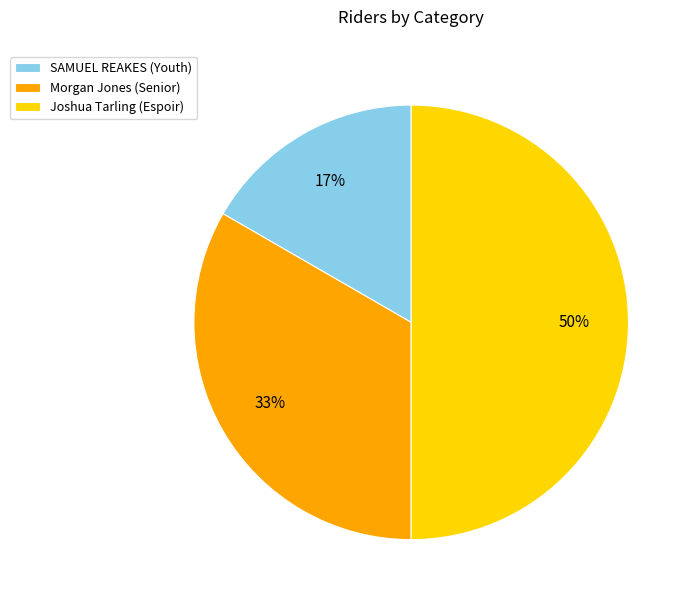

Rank the categories by value from highest to lowest.

Joshua Tarling (Espoir), Morgan Jones (Senior), SAMUEL REAKES (Youth)